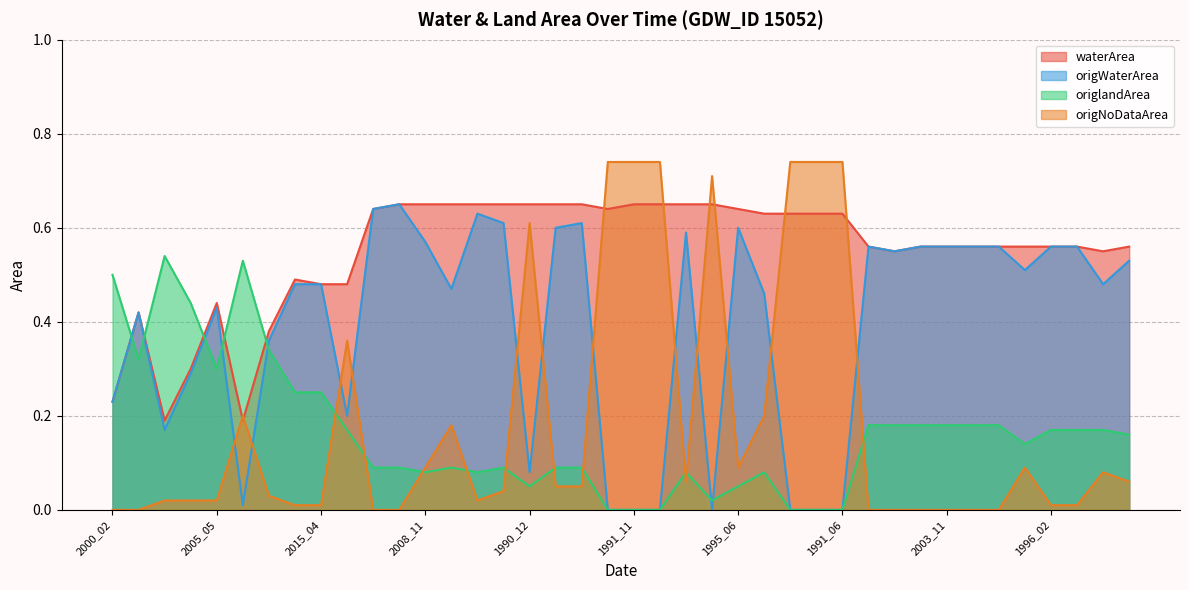

What is the label of the 16th point from the right?

1995_06